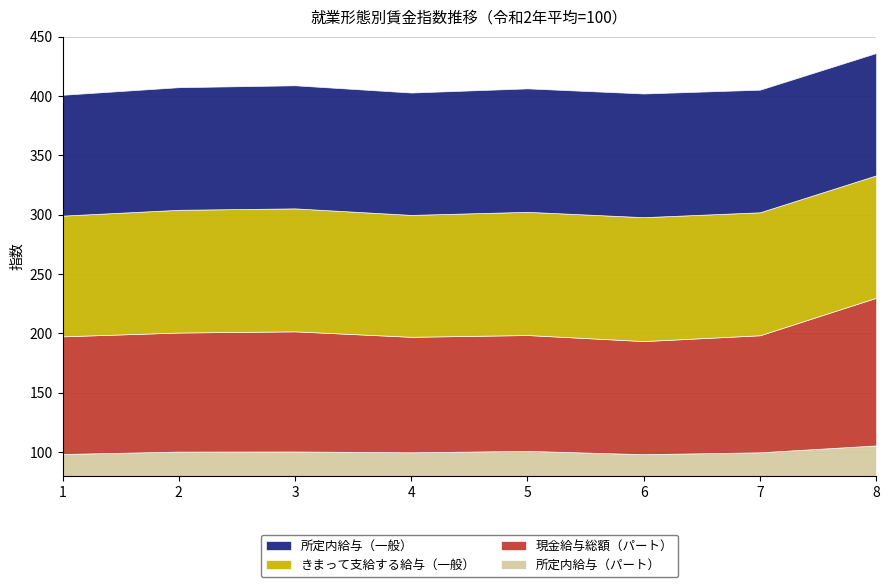

After their last crossing, which series has the higher values: 所定内給与(パート) or きまって支給する給与(一般)?

所定内給与(パート)